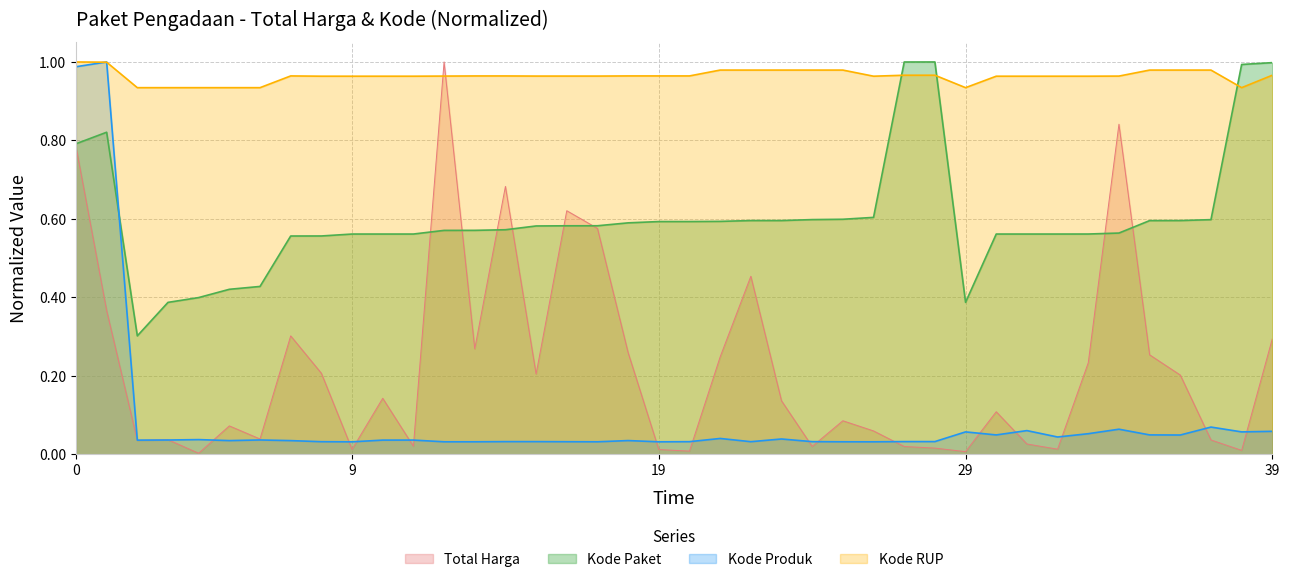

Does the chart have visible grid lines?

Yes